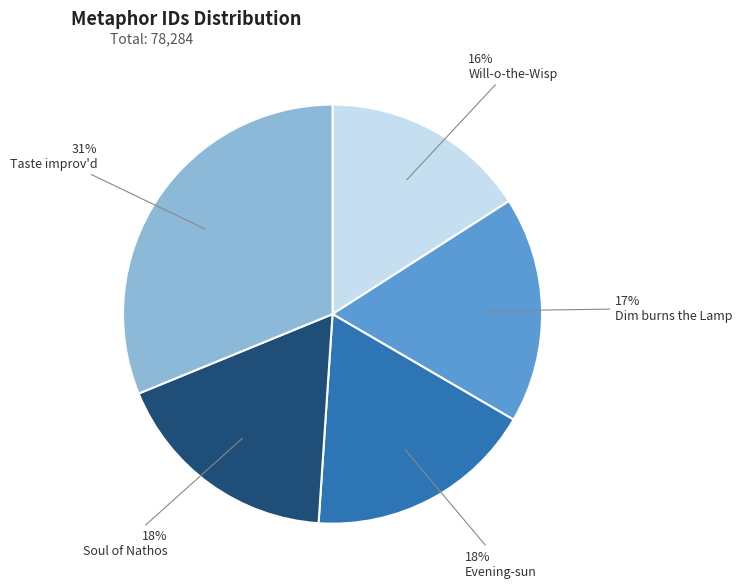

To the nearest percent, what is the combined percentage of Dim burns the Lamp and Evening-sun?

35%